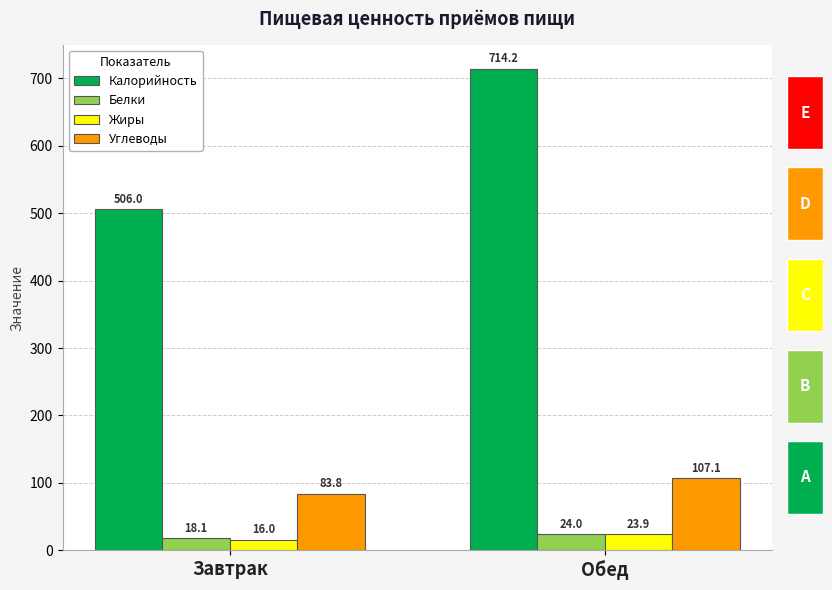

What is the greatest value displayed?

714.2